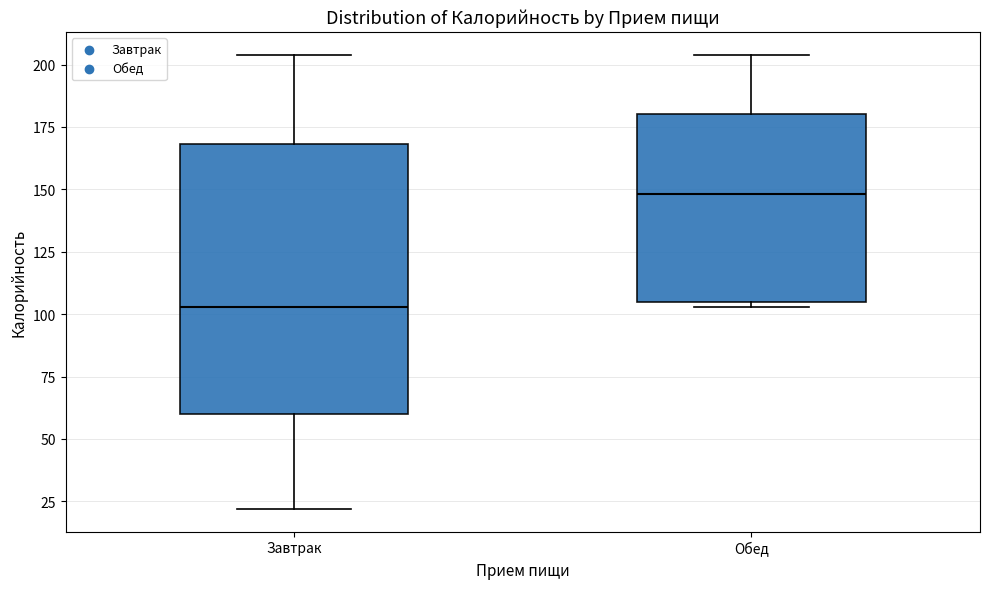

Reading left to right, transcribe this box plot: for each box, give where its median line is, the range the box spans, and where its two whiskers end, as read against the y-axis. The values are not printed on the chart, so give them approximately, as read against the axis.

Завтрак: median 105, box 60 to 170, whiskers 20 to 205
Обед: median 150, box 105 to 180, whiskers 105 (just below the box's lower edge) to 205